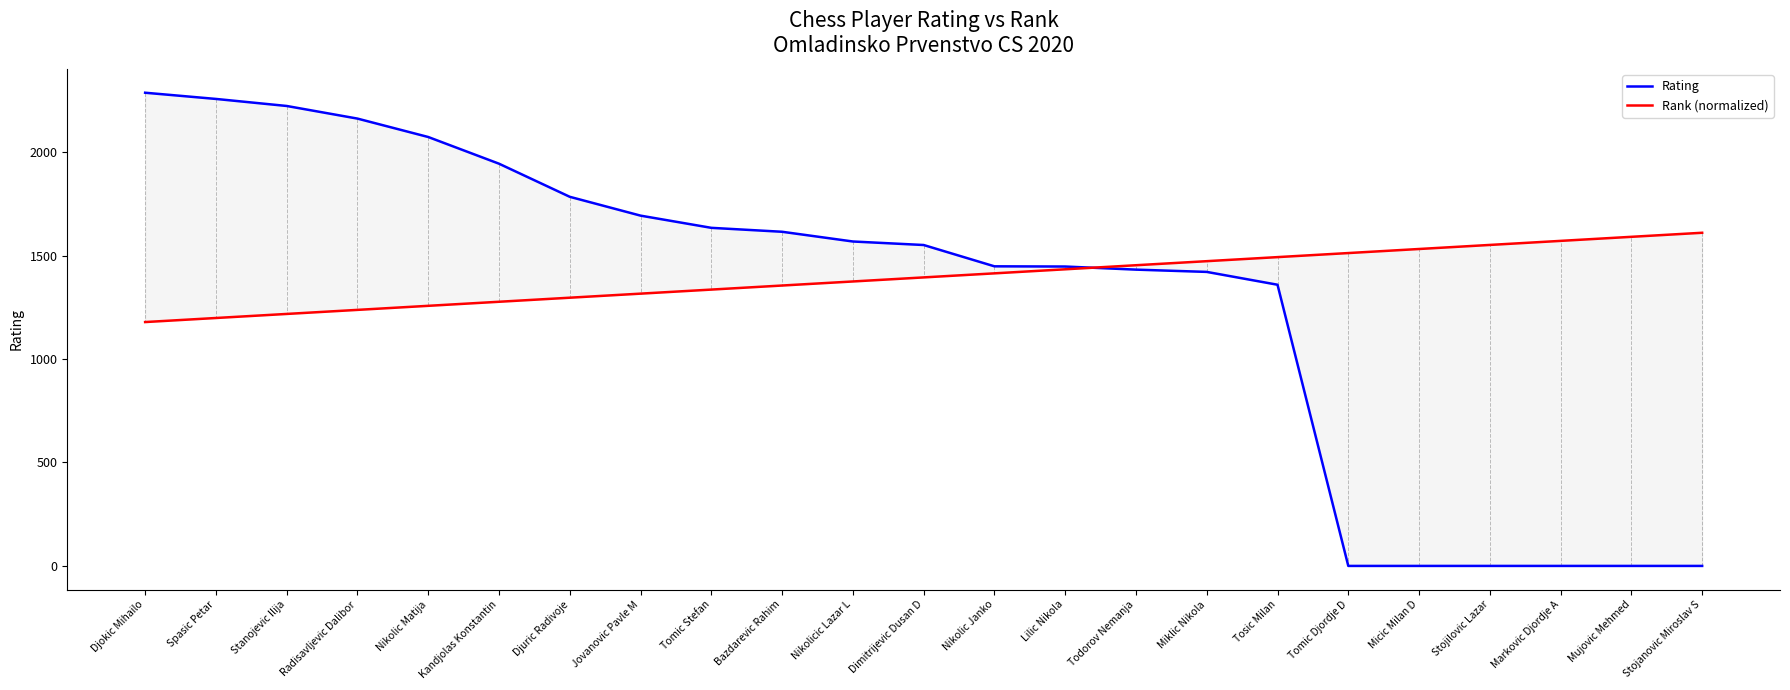

What is the label of the 18th point from the left?

Tomic Djordje D